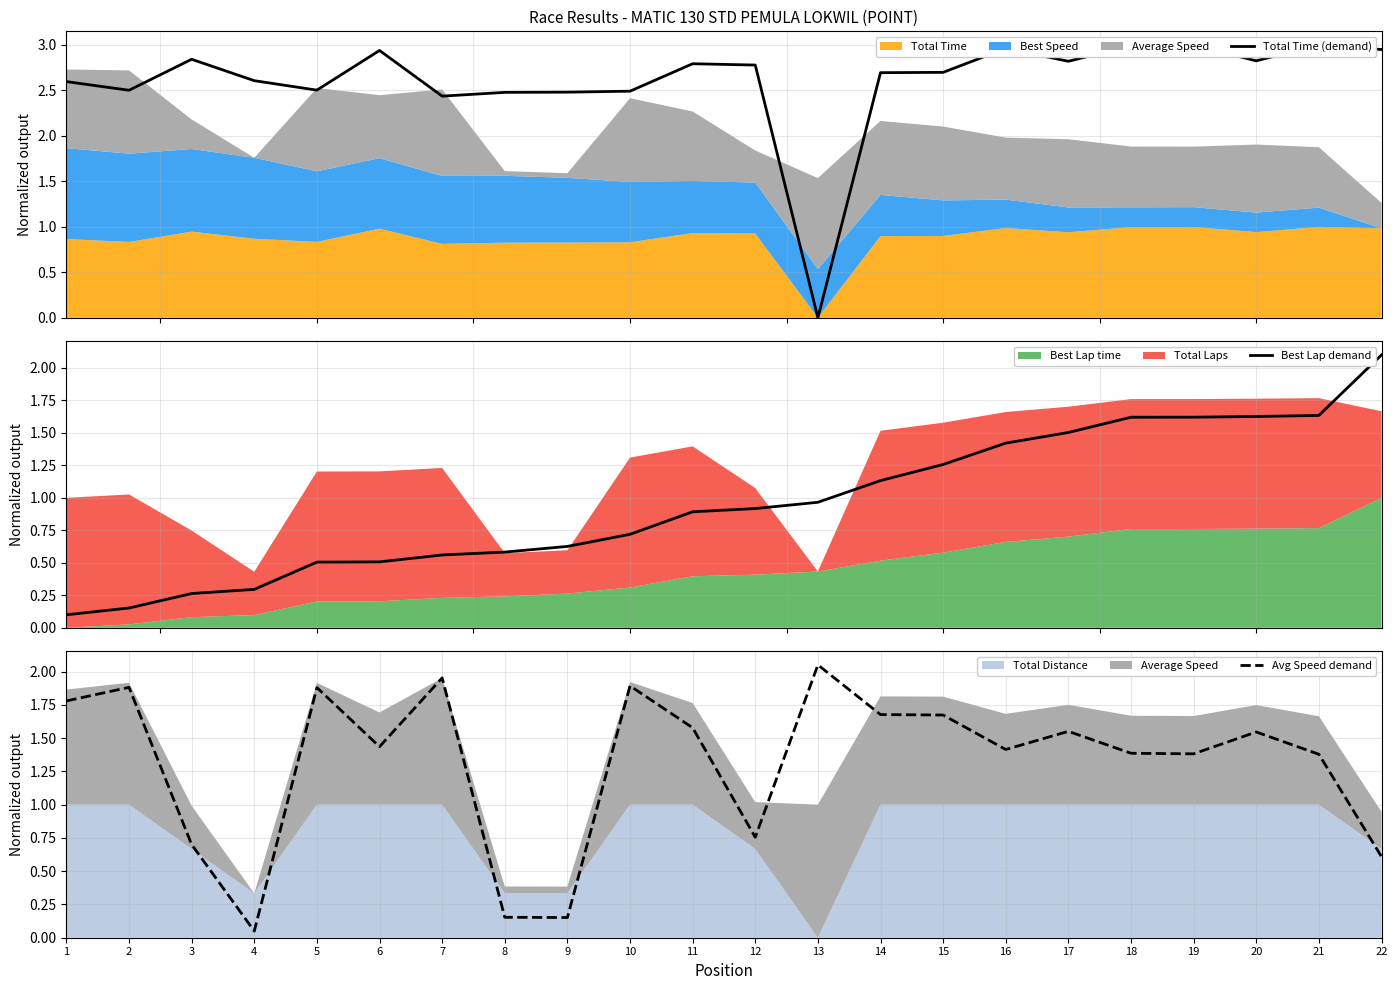

True or false: Best Lap demand has more than 2 points higher than both neighbors.

False